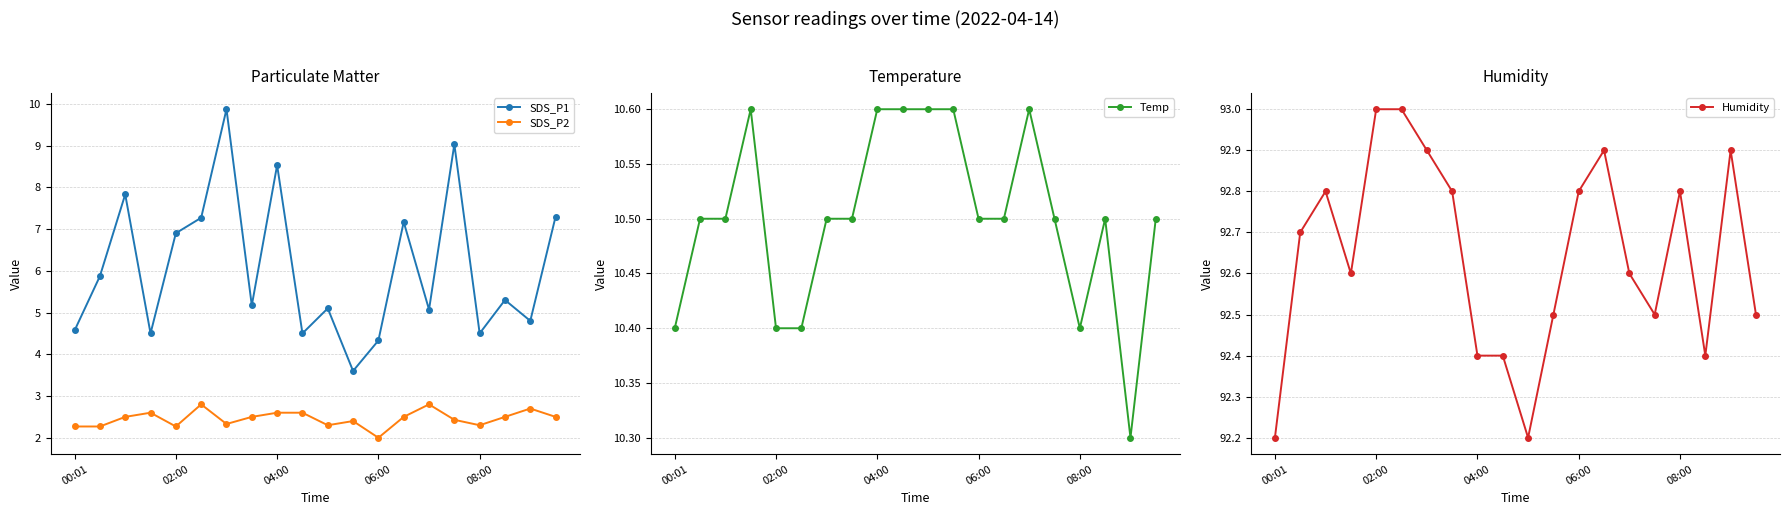

Which series has the largest total across all categories?

Humidity